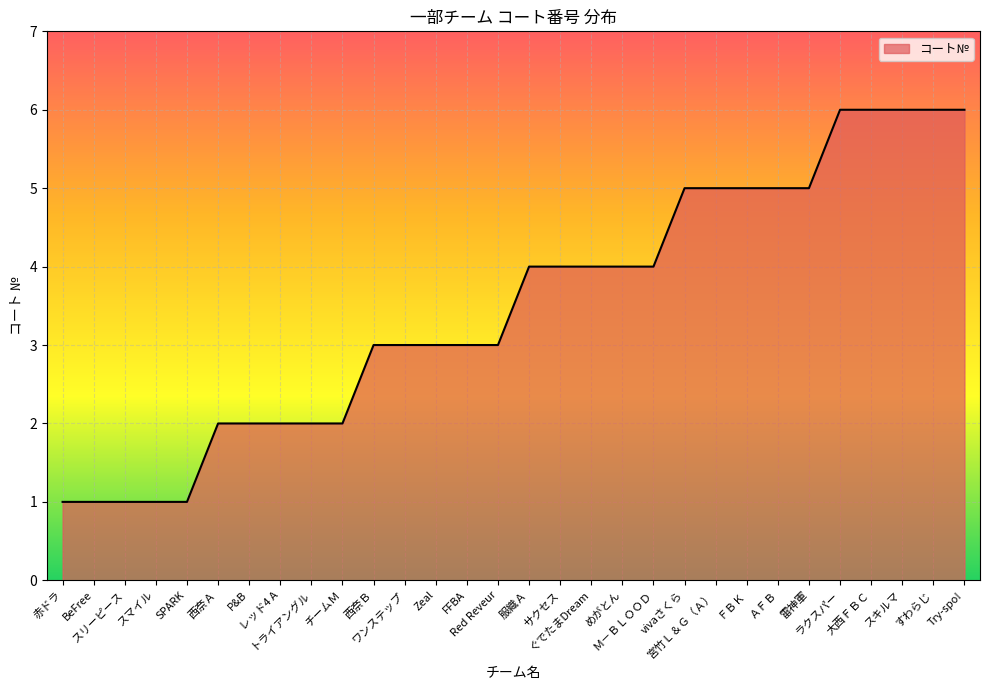

True or false: the data shows 6 at 大西ＦＢＣ.

True